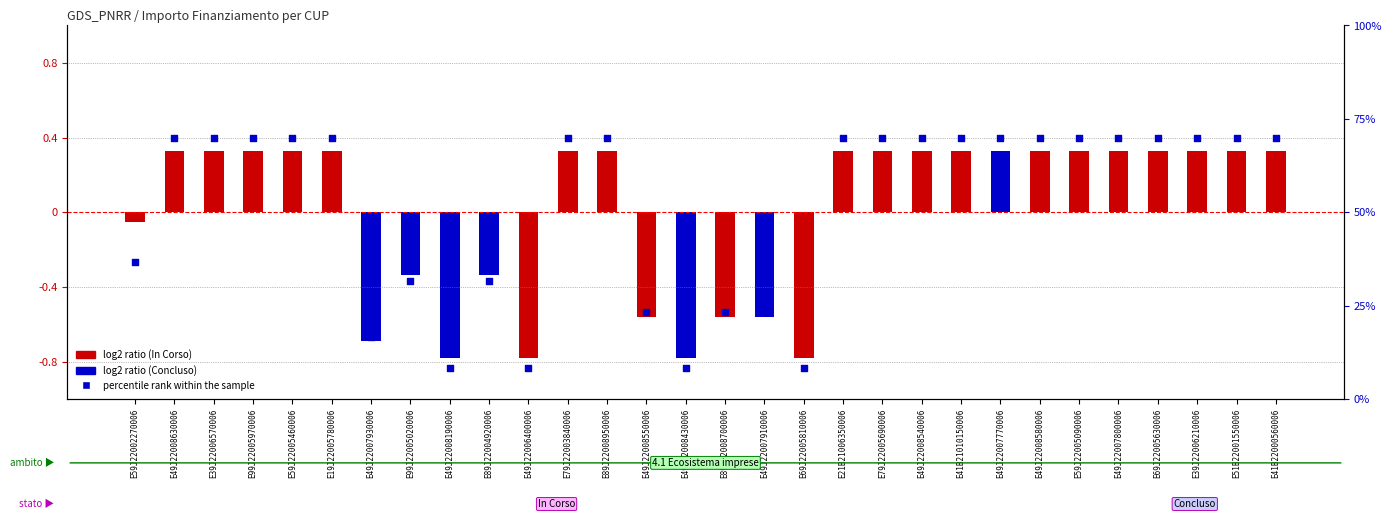

Between E51B22001550006 and E69J22005810006, which is larger?

E51B22001550006